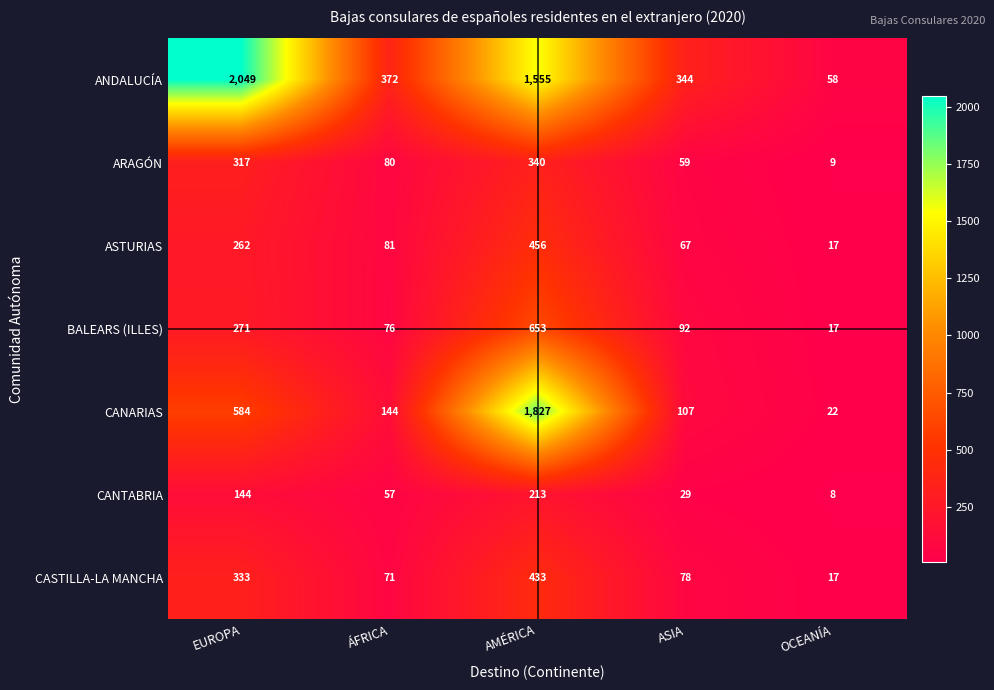

Which series has the widest spread of values?

ANDALUCÍA